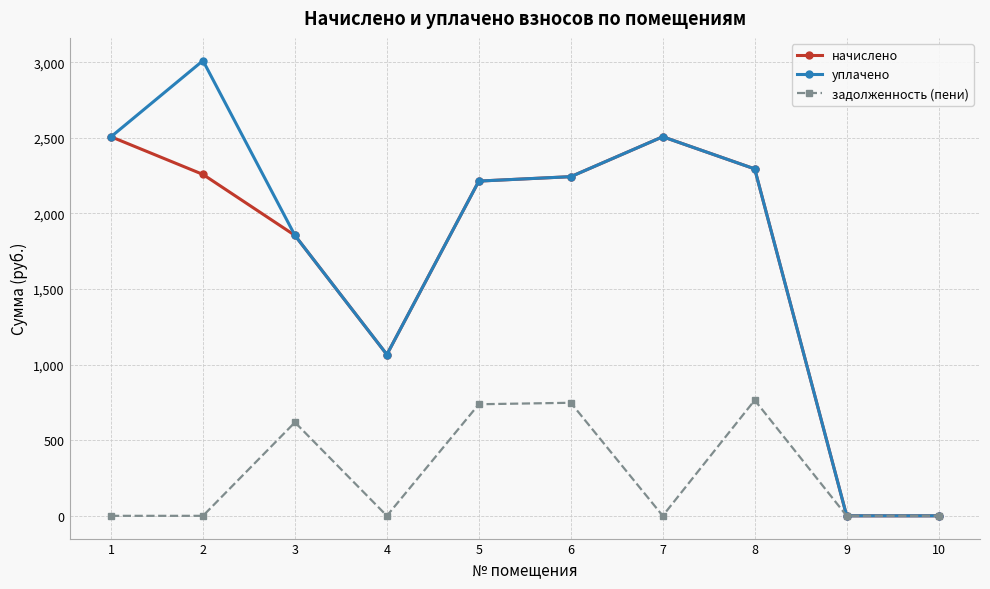

What is the total value across all series at 8?

5354.8